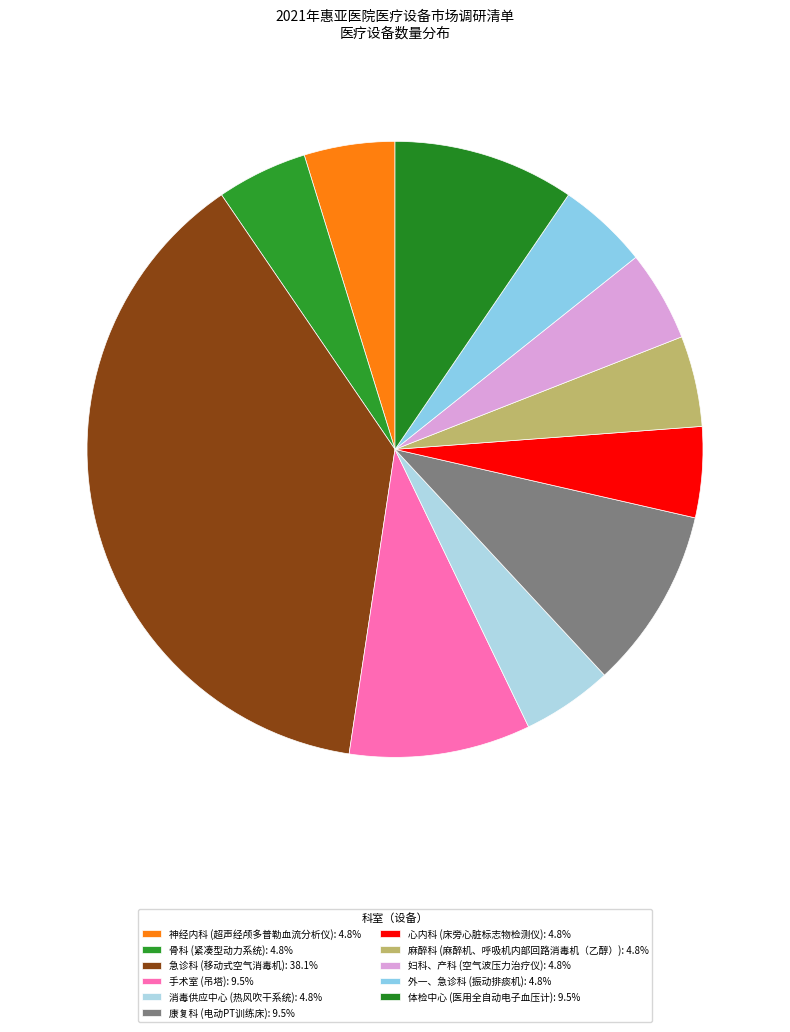

Does any single category account for the majority?

No